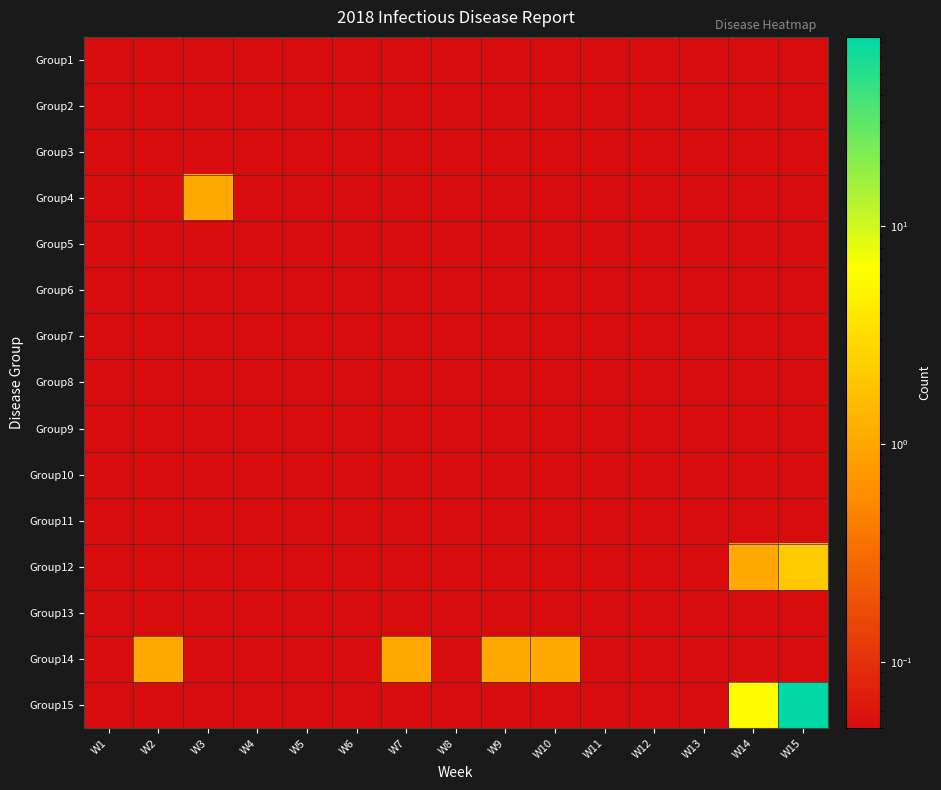

Reading left to right, extract all data points from this chart.

Group1: W1=0.1	W2=0.1	W3=0.1	W4=0.1	W5=0.1	W6=0.1	W7=0.1	W8=0.1	W9=0.1	W10=0.1	W11=0.1	W12=0.1	W13=0.1	W14=0.1	W15=0.1
Group2: W1=0.1	W2=0.1	W3=0.1	W4=0.1	W5=0.1	W6=0.1	W7=0.1	W8=0.1	W9=0.1	W10=0.1	W11=0.1	W12=0.1	W13=0.1	W14=0.1	W15=0.1
Group3: W1=0.1	W2=0.1	W3=0.1	W4=0.1	W5=0.1	W6=0.1	W7=0.1	W8=0.1	W9=0.1	W10=0.1	W11=0.1	W12=0.1	W13=0.1	W14=0.1	W15=0.1
Group4: W1=0.1	W2=0.1	W3=1.1	W4=0.1	W5=0.1	W6=0.1	W7=0.1	W8=0.1	W9=0.1	W10=0.1	W11=0.1	W12=0.1	W13=0.1	W14=0.1	W15=0.1
Group5: W1=0.1	W2=0.1	W3=0.1	W4=0.1	W5=0.1	W6=0.1	W7=0.1	W8=0.1	W9=0.1	W10=0.1	W11=0.1	W12=0.1	W13=0.1	W14=0.1	W15=0.1
Group6: W1=0.1	W2=0.1	W3=0.1	W4=0.1	W5=0.1	W6=0.1	W7=0.1	W8=0.1	W9=0.1	W10=0.1	W11=0.1	W12=0.1	W13=0.1	W14=0.1	W15=0.1
Group7: W1=0.1	W2=0.1	W3=0.1	W4=0.1	W5=0.1	W6=0.1	W7=0.1	W8=0.1	W9=0.1	W10=0.1	W11=0.1	W12=0.1	W13=0.1	W14=0.1	W15=0.1
Group8: W1=0.1	W2=0.1	W3=0.1	W4=0.1	W5=0.1	W6=0.1	W7=0.1	W8=0.1	W9=0.1	W10=0.1	W11=0.1	W12=0.1	W13=0.1	W14=0.1	W15=0.1
Group9: W1=0.1	W2=0.1	W3=0.1	W4=0.1	W5=0.1	W6=0.1	W7=0.1	W8=0.1	W9=0.1	W10=0.1	W11=0.1	W12=0.1	W13=0.1	W14=0.1	W15=0.1
Group10: W1=0.1	W2=0.1	W3=0.1	W4=0.1	W5=0.1	W6=0.1	W7=0.1	W8=0.1	W9=0.1	W10=0.1	W11=0.1	W12=0.1	W13=0.1	W14=0.1	W15=0.1
Group11: W1=0.1	W2=0.1	W3=0.1	W4=0.1	W5=0.1	W6=0.1	W7=0.1	W8=0.1	W9=0.1	W10=0.1	W11=0.1	W12=0.1	W13=0.1	W14=0.1	W15=0.1
Group12: W1=0.1	W2=0.1	W3=0.1	W4=0.1	W5=0.1	W6=0.1	W7=0.1	W8=0.1	W9=0.1	W10=0.1	W11=0.1	W12=0.1	W13=0.1	W14=1.1	W15=2.0
Group13: W1=0.1	W2=0.1	W3=0.1	W4=0.1	W5=0.1	W6=0.1	W7=0.1	W8=0.1	W9=0.1	W10=0.1	W11=0.1	W12=0.1	W13=0.1	W14=0.1	W15=0.1
Group14: W1=0.1	W2=1.1	W3=0.1	W4=0.1	W5=0.1	W6=0.1	W7=1.1	W8=0.1	W9=1.1	W10=1.1	W11=0.1	W12=0.1	W13=0.1	W14=0.1	W15=0.1
Group15: W1=0.1	W2=0.1	W3=0.1	W4=0.1	W5=0.1	W6=0.1	W7=0.1	W8=0.1	W9=0.1	W10=0.1	W11=0.1	W12=0.1	W13=0.1	W14=6.0	W15=74.0